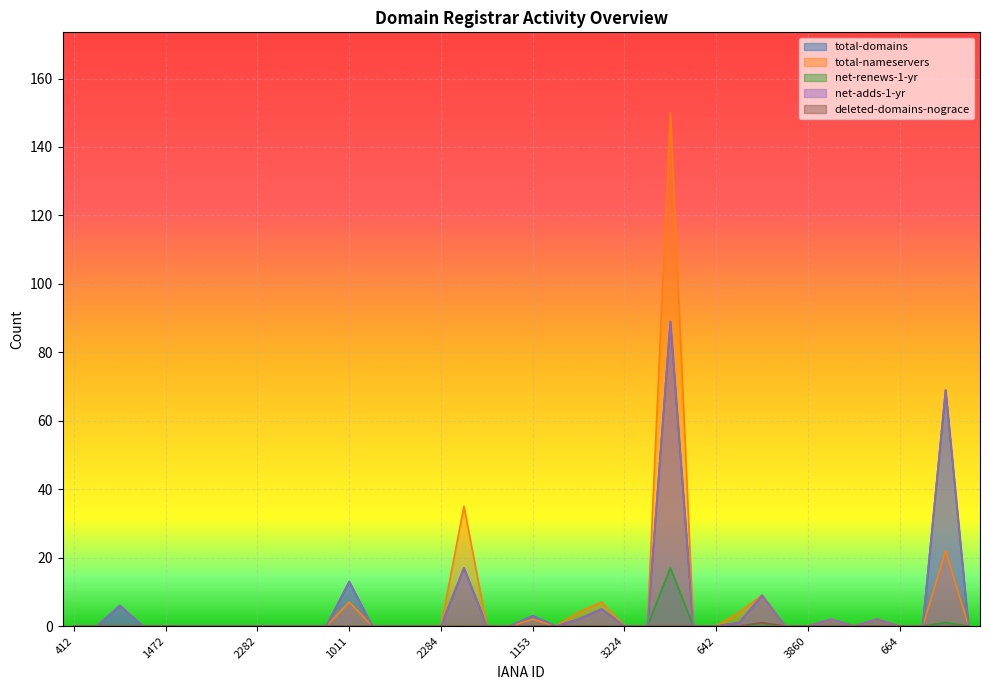

What position from the right is 2284?

24